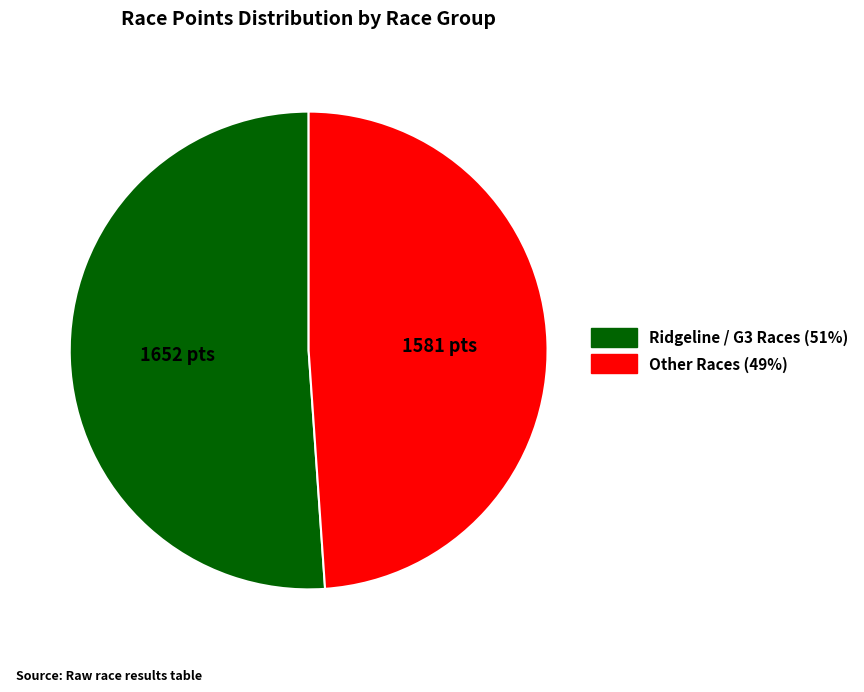

Does any single category account for the majority?

Yes